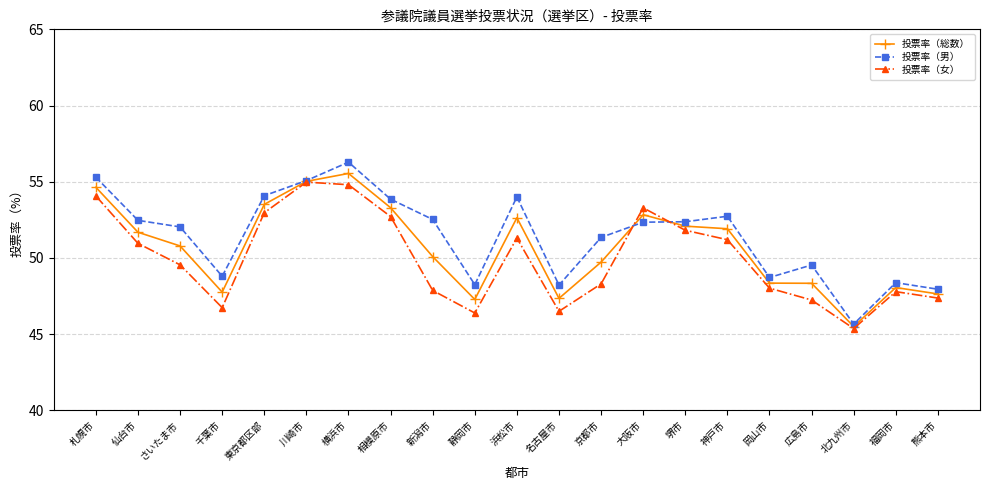

What is the difference between the highest and lowest values at 名古屋市?

1.7